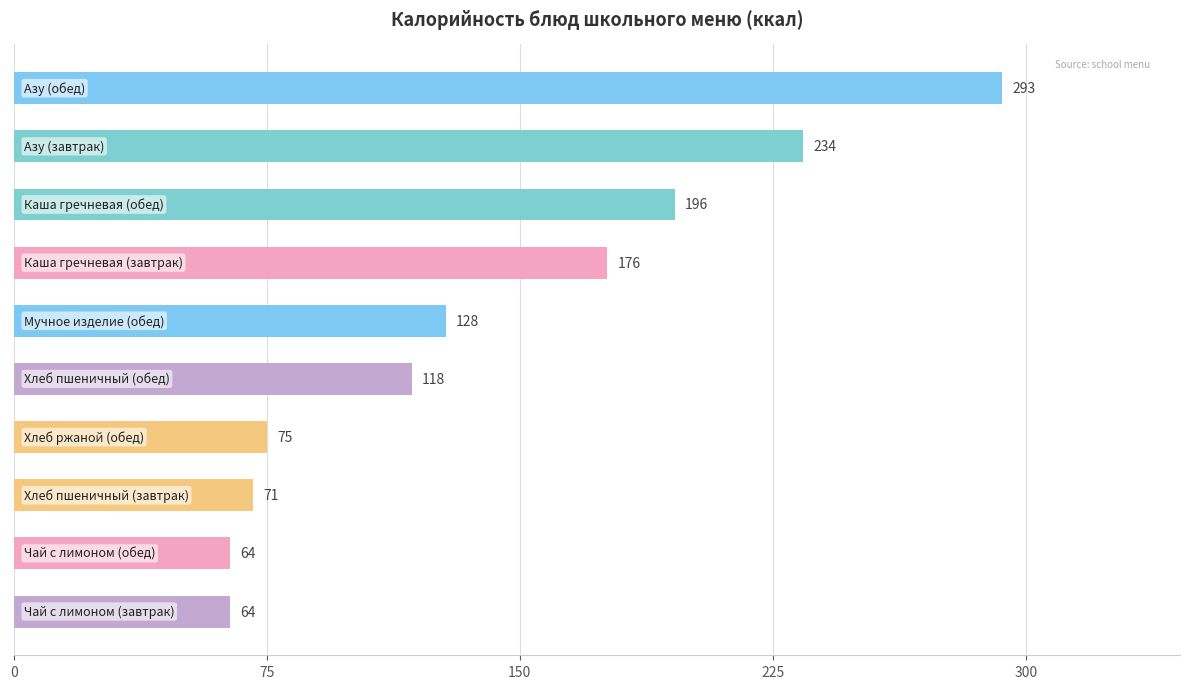

What is the smallest value displayed?

64